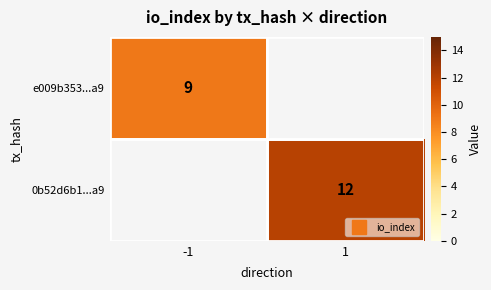

Between -1 and 1, which is larger?

1